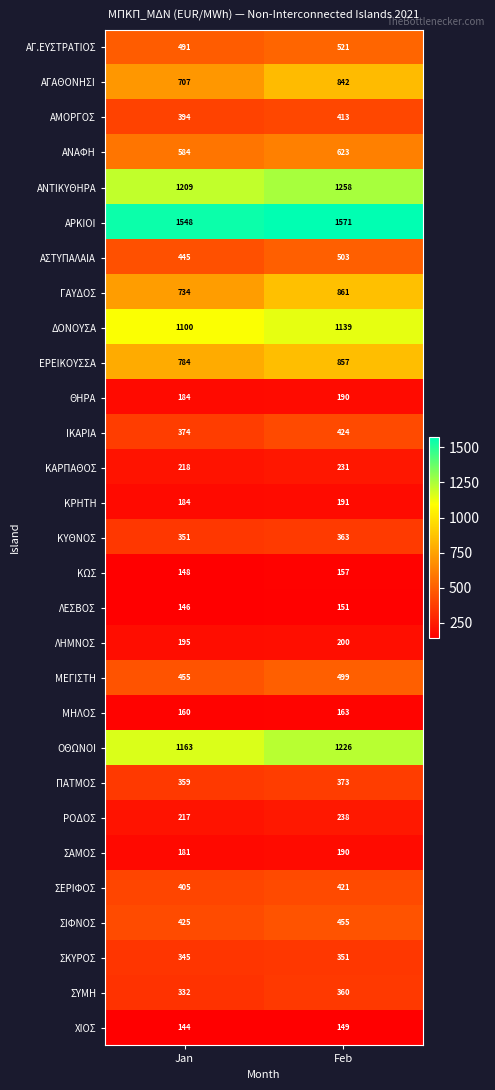

What is the sum of the ΠΑΤΜΟΣ values at Feb and Jan?

732